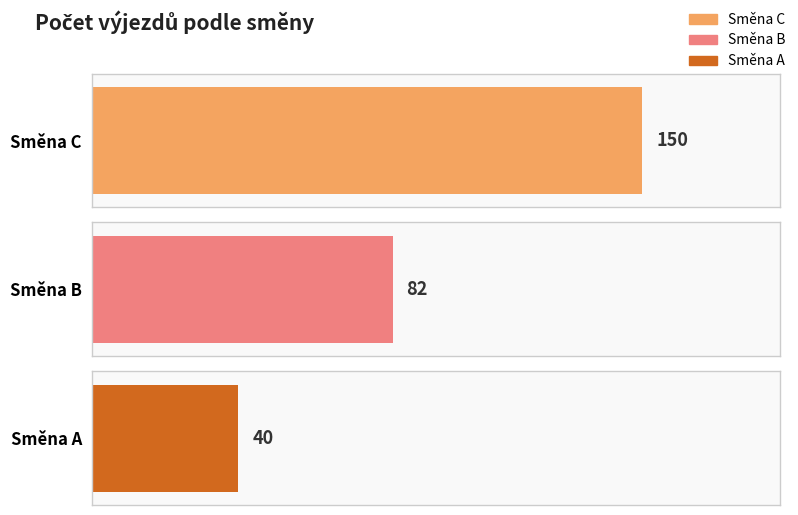

What is the sum of the values at A and C?

190